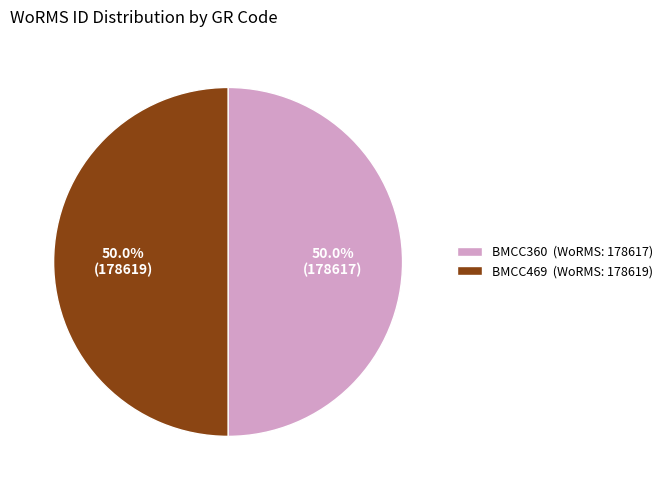

Count the number of slices in the pie.

2